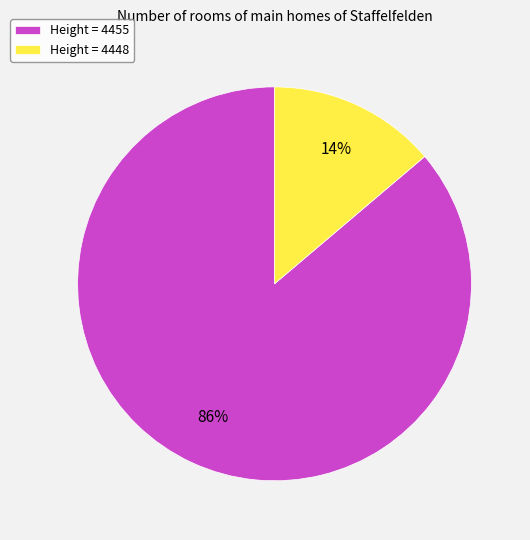

Which slice represents more than half of the pie?

Height = 4455